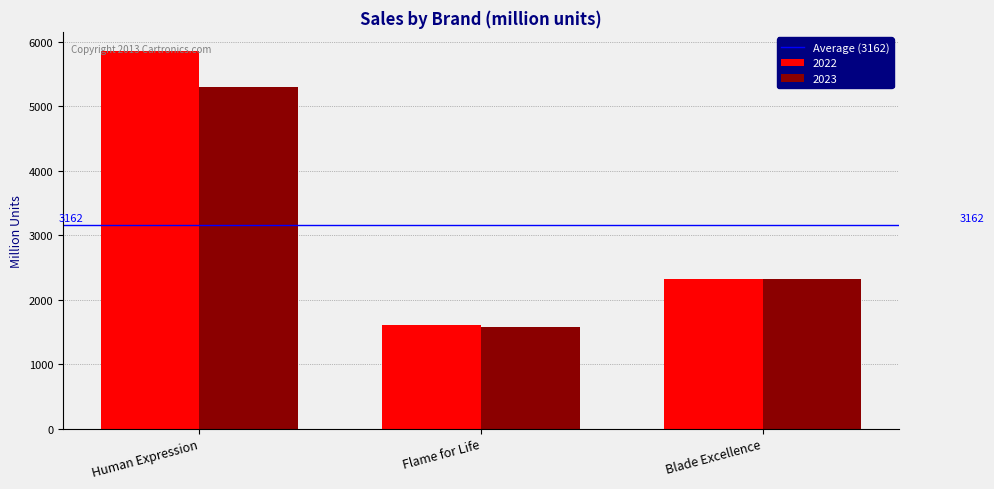

Reading left to right, what are all the values shown in this chart?

2022: 5857	1610	2322
2023: 5291	1577	2312